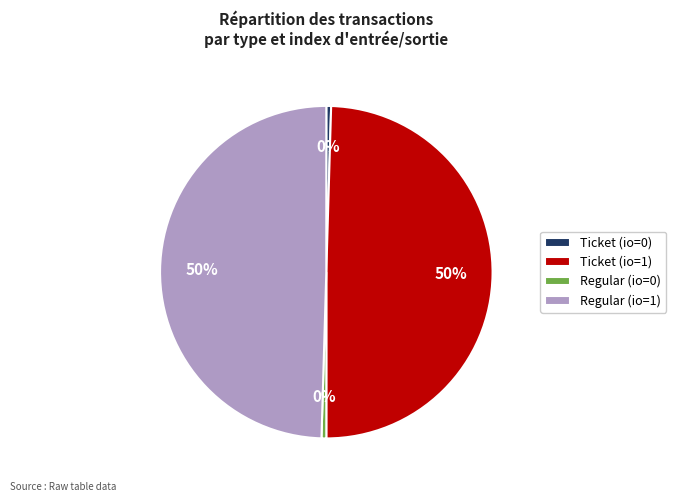

To the nearest percent, what portion does Ticket (io=1) represent?

50%